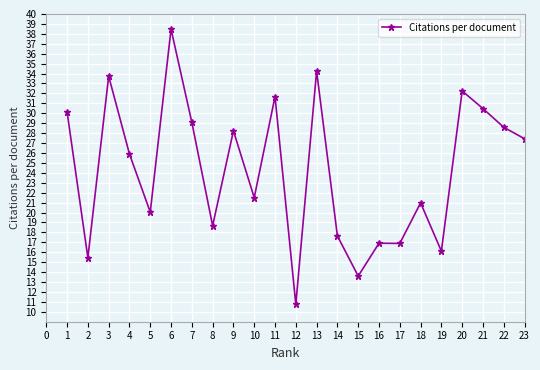

At which label is the value closest to 24?

4